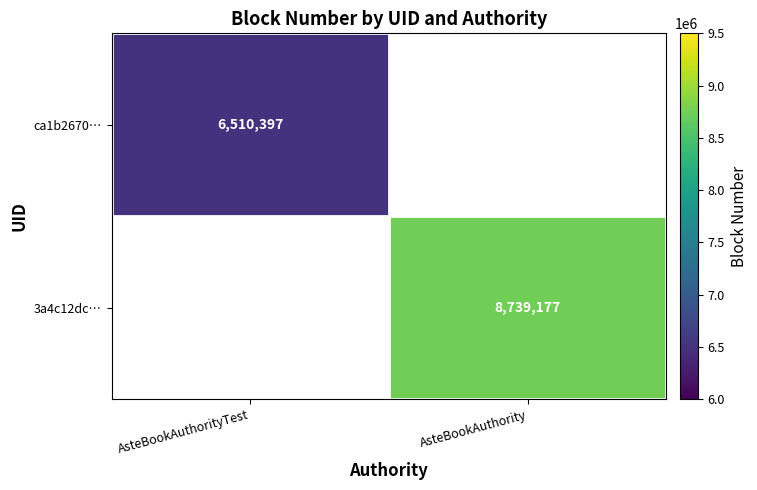

Is it true that 3a4c12dc… equals 8739177 at AsteBookAuthority?

True